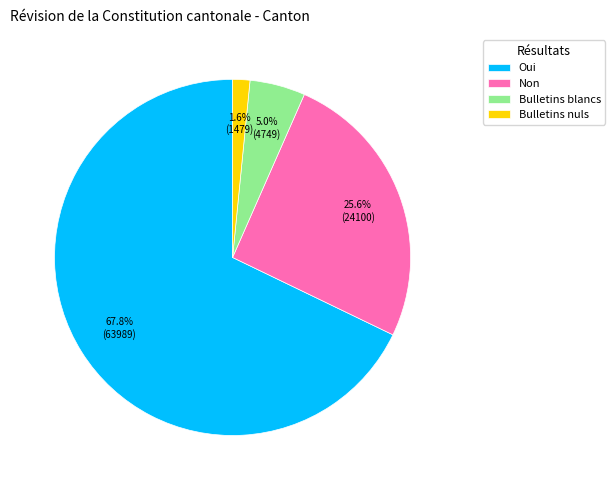

Which slice is the largest?

Oui